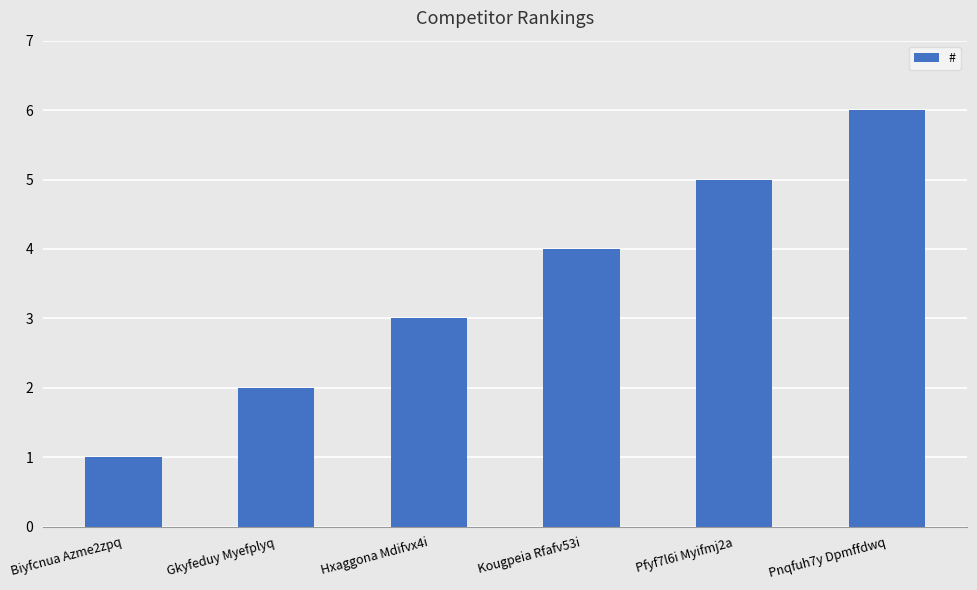

Reading left to right, list all the values displayed in this chart.

Biyfcnua Azme2zpq=1	Gkyfeduy Myefplyq=2	Hxaggona Mdifvx4i=3	Kougpeia Rfafv53i=4	Pfyf7l6i Myifmj2a=5	Pnqfuh7y Dpmffdwq=6